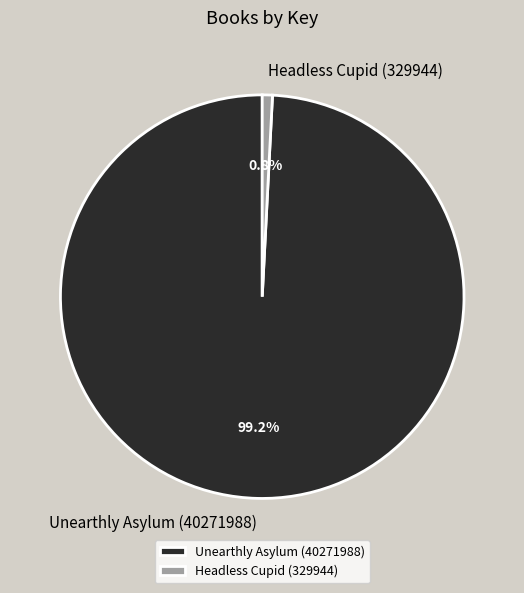

Rank the categories by value from highest to lowest.

Unearthly Asylum (40271988), Headless Cupid (329944)